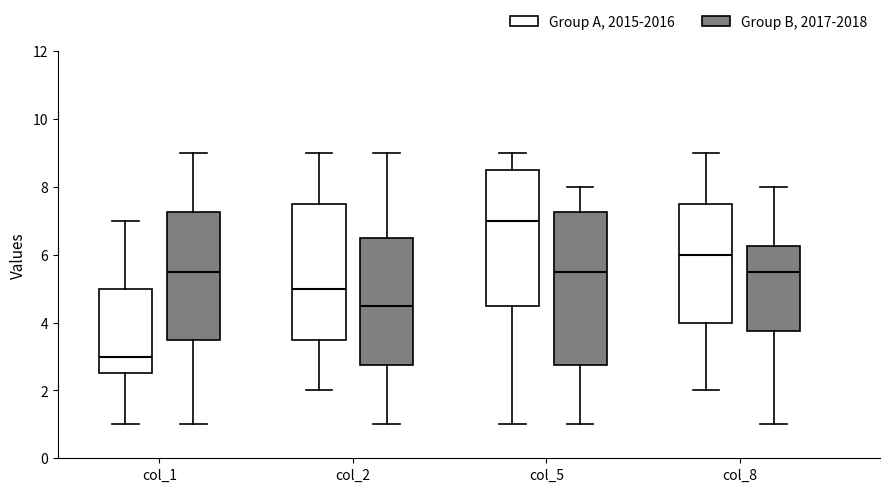

Which box has the lowest median line?

col_1 (Group A, 2015-2016)